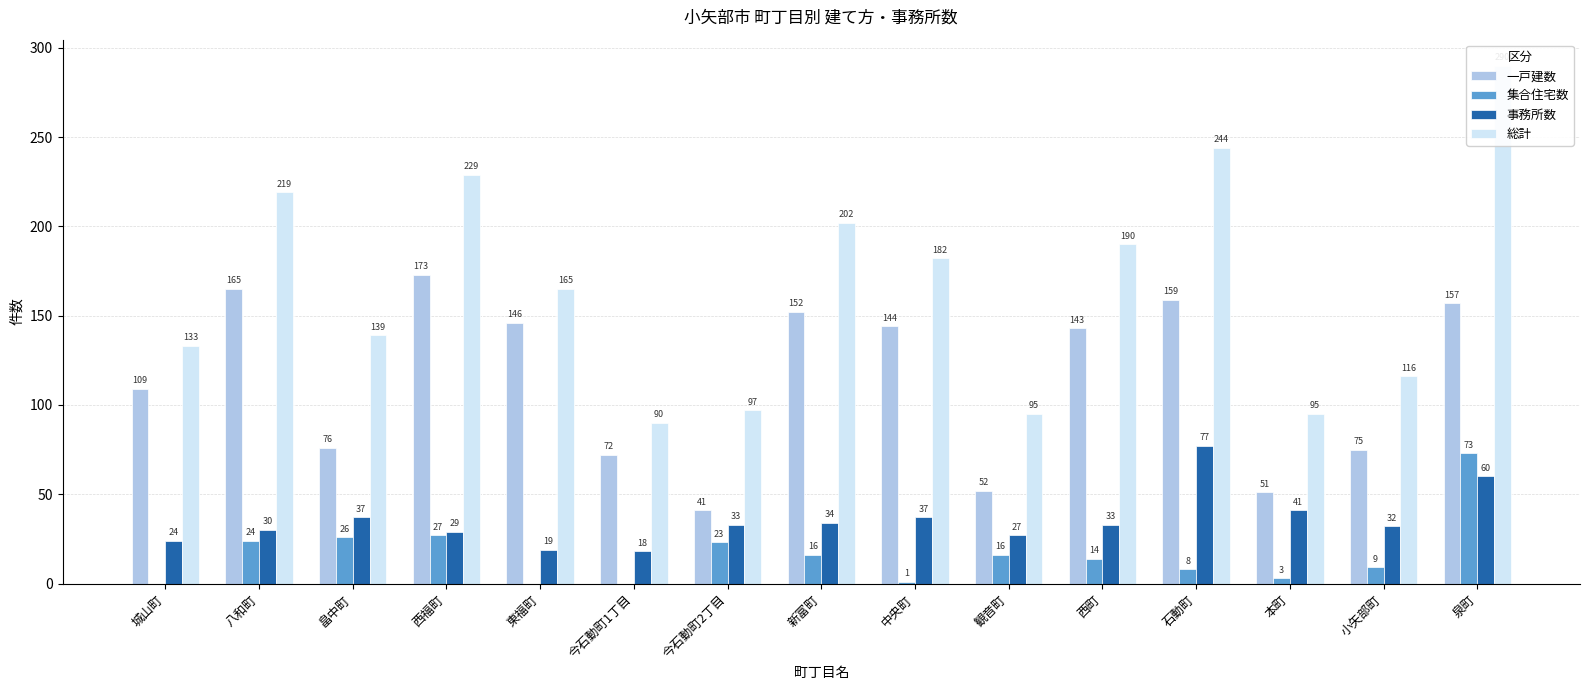

Which has a higher value, 八和町 or 観音町?

八和町